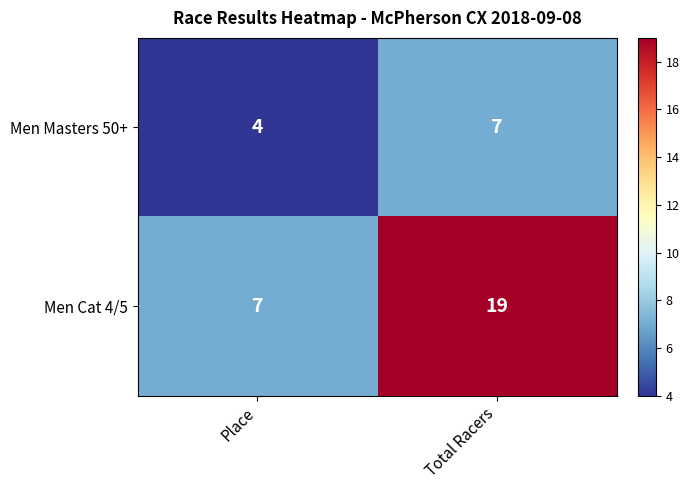

True or false: Men Masters 50+ has a value of 7 at Total Racers.

True